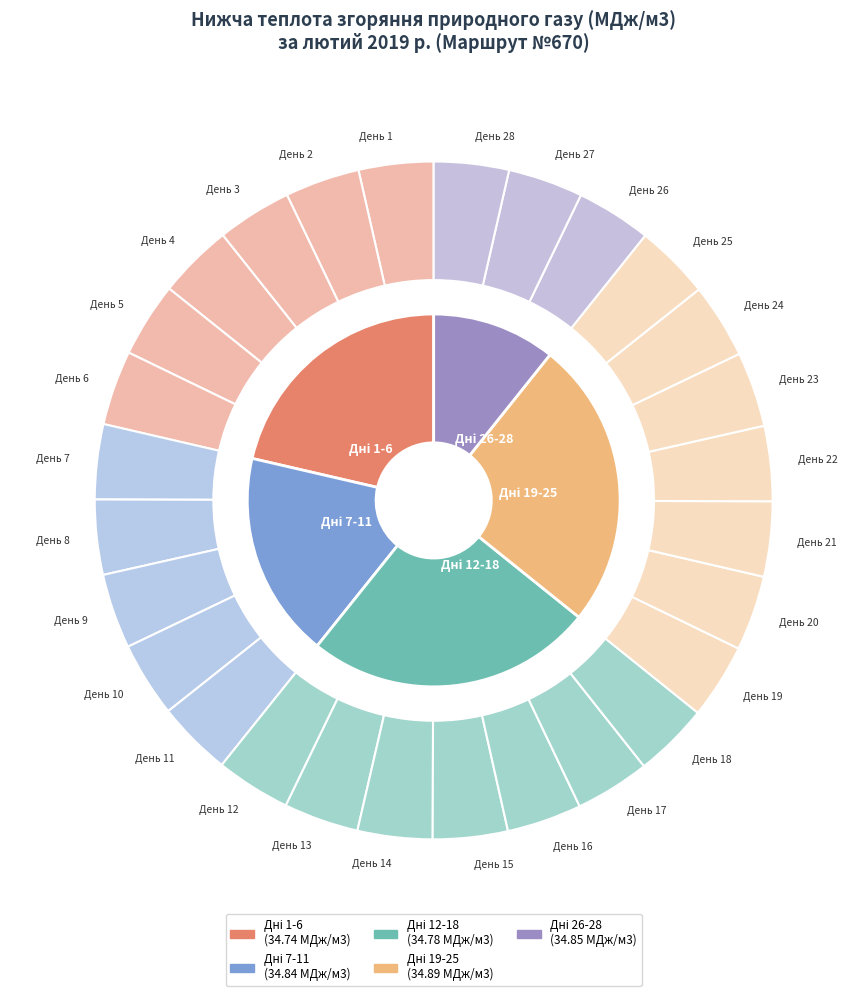

How many segments does this pie chart have?

28